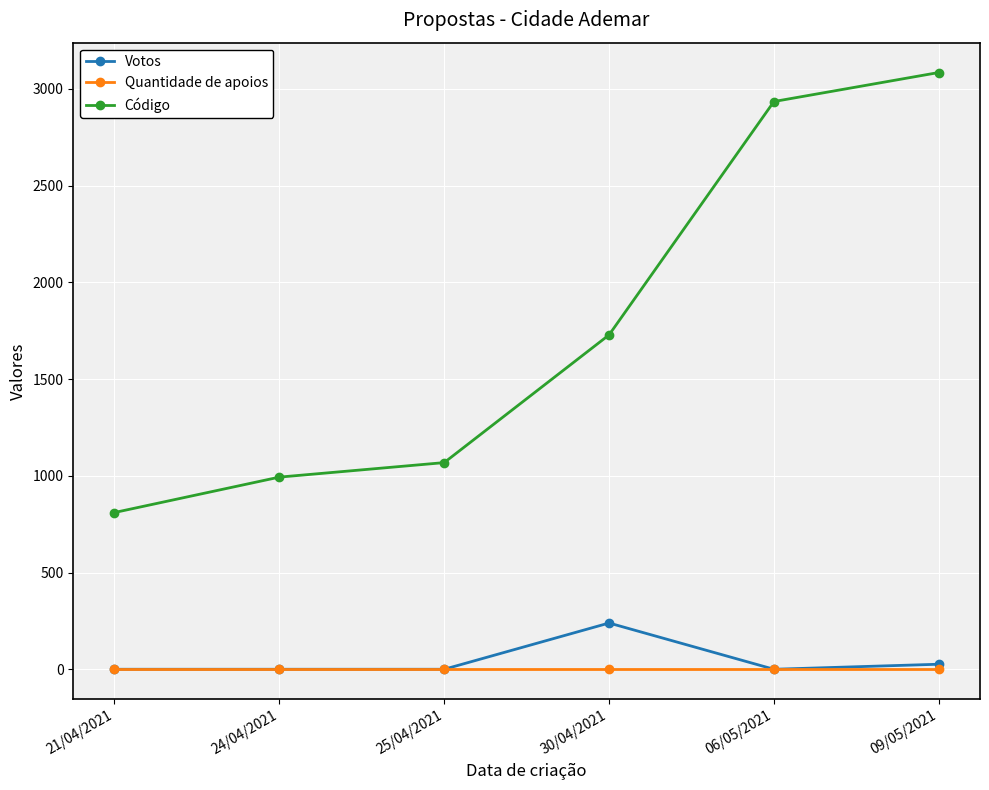

How many lines are shown in the chart?

3